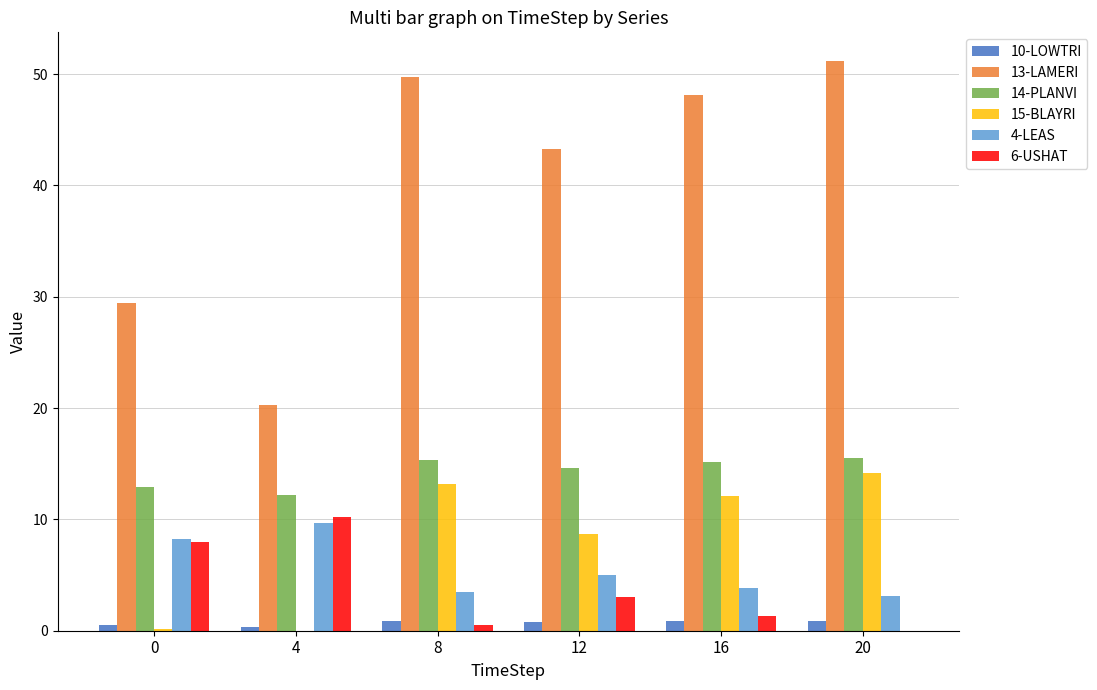

Which label corresponds to the largest value in the chart?

20